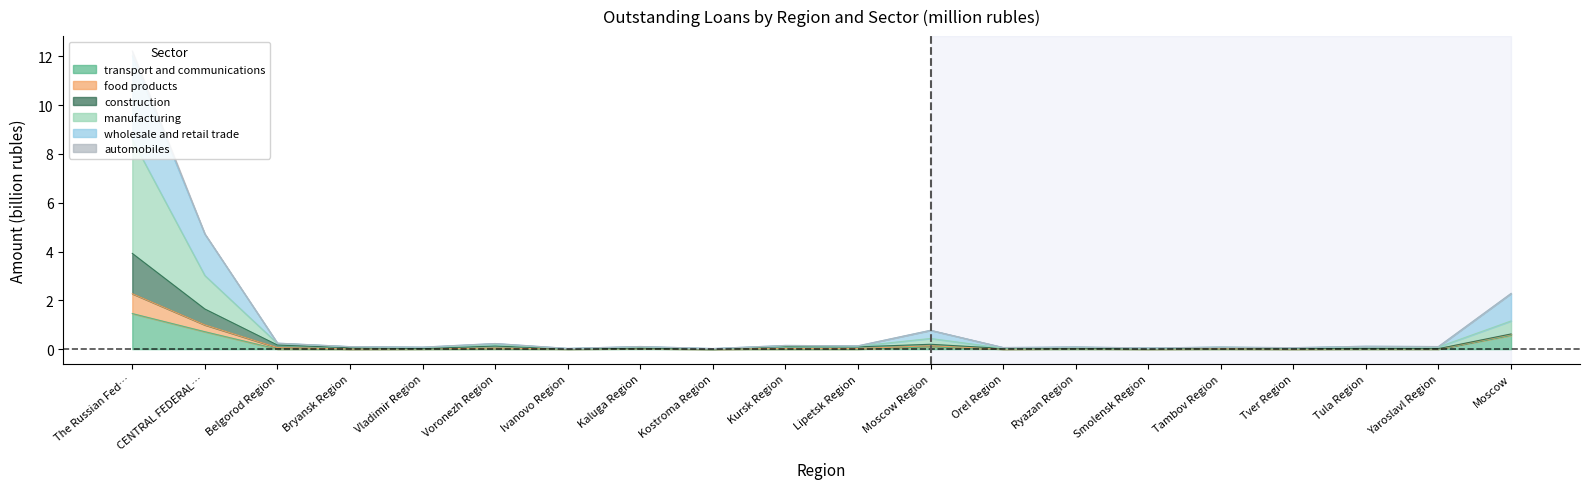

At Vladimir Region, list the series in order from largest to smallest.

manufacturing, food products, construction, wholesale and retail trade, transport and communications